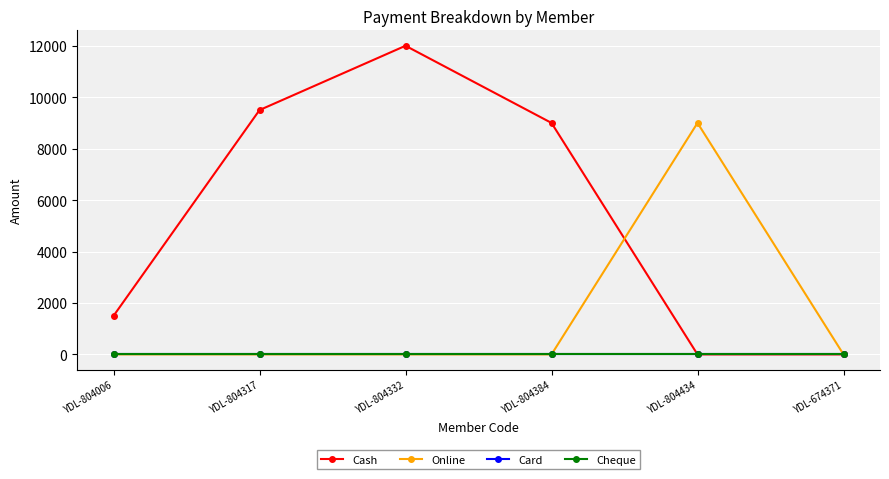

Where is the first local maximum for Online?

YDL-804434